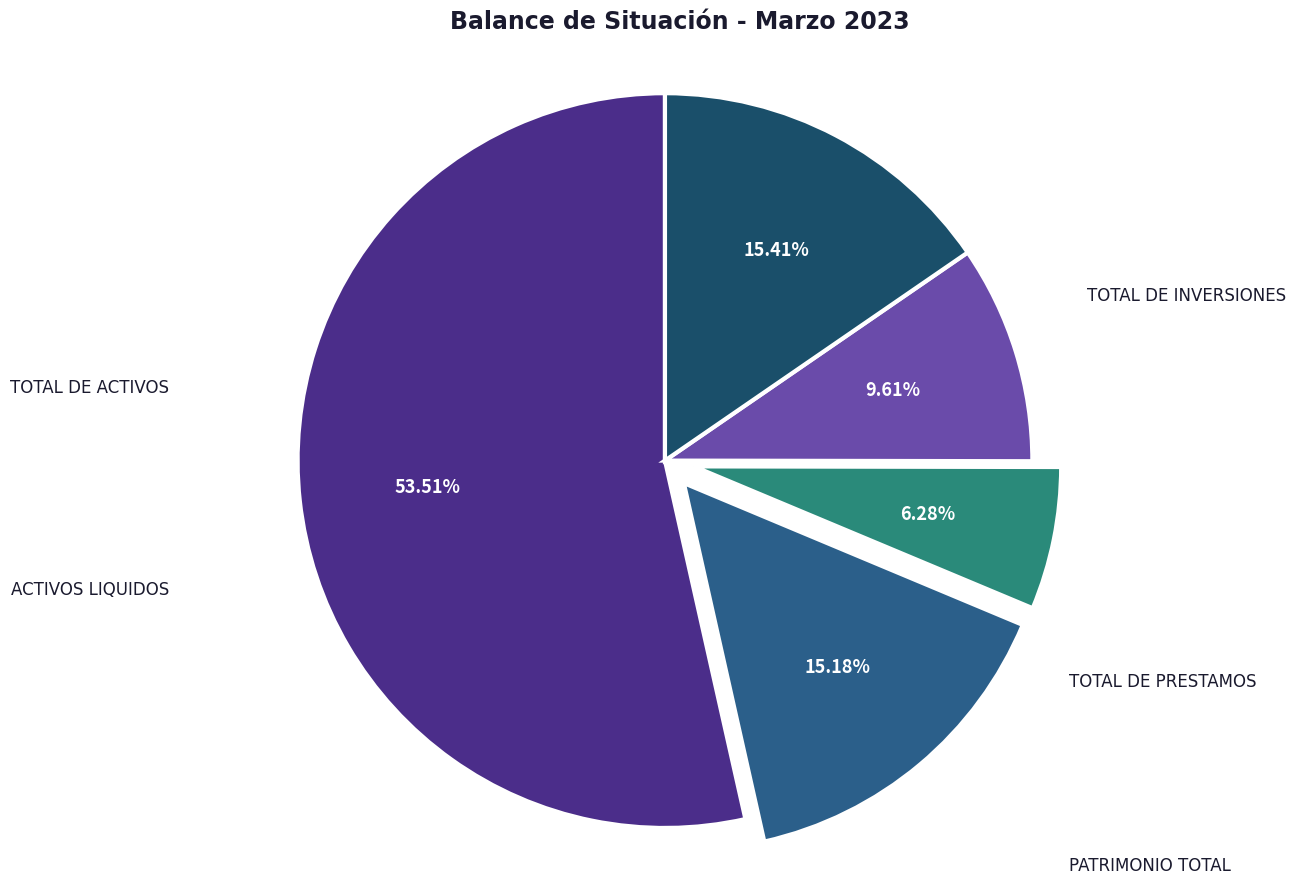

Count the number of slices in the pie.

5